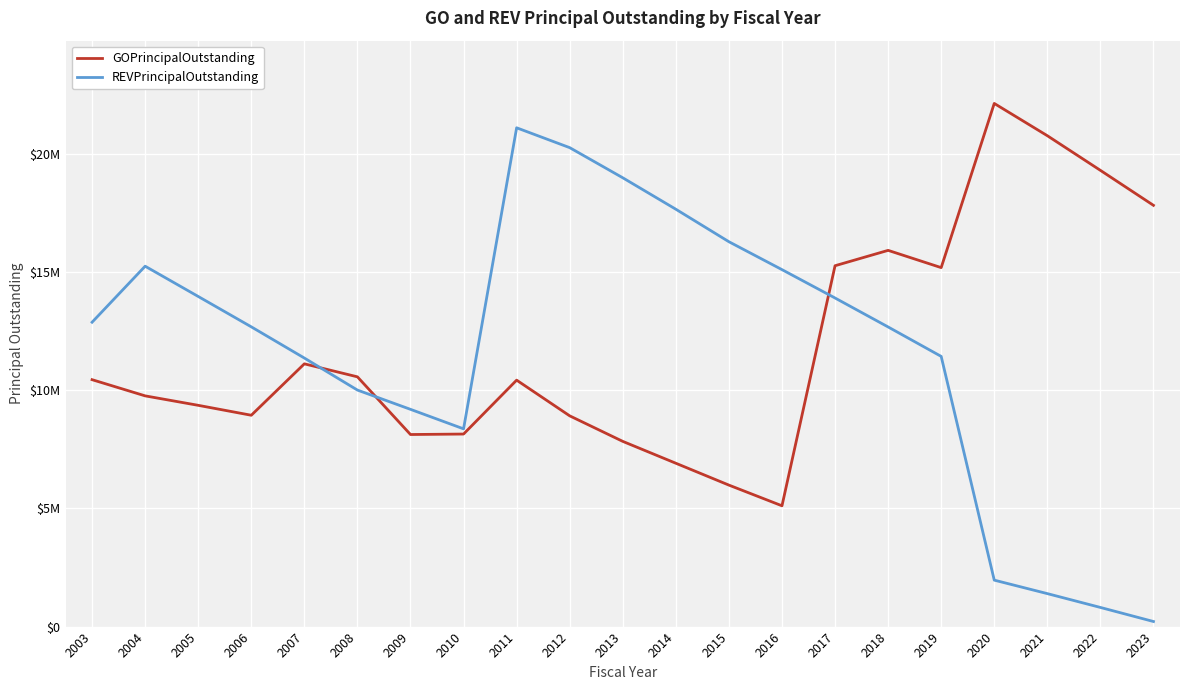

What value does the REVPrincipalOutstanding series have at 2015, to the nearest 10?

16280000